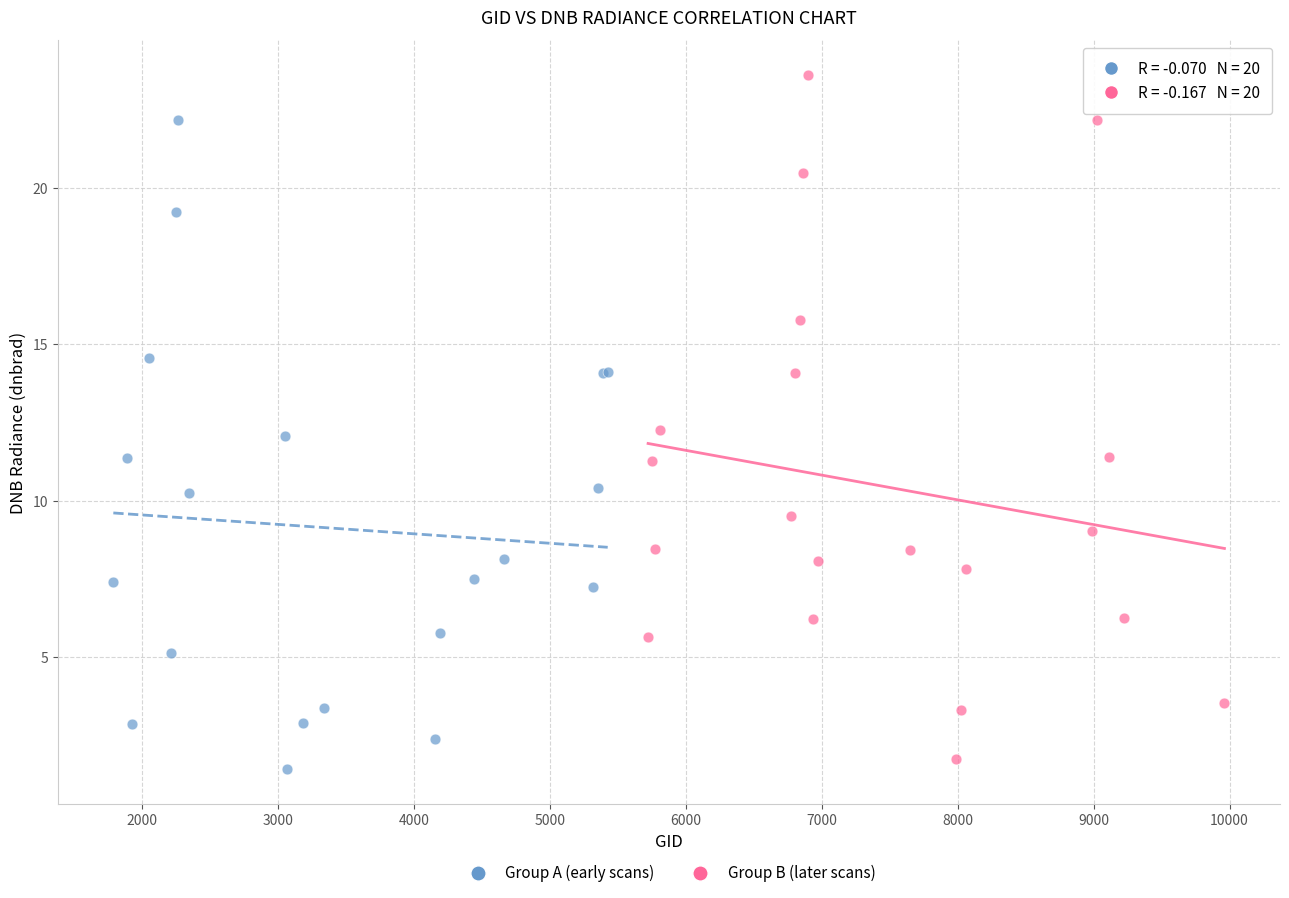

Which series reaches the maximum Y coordinate?

Group B (later scans)